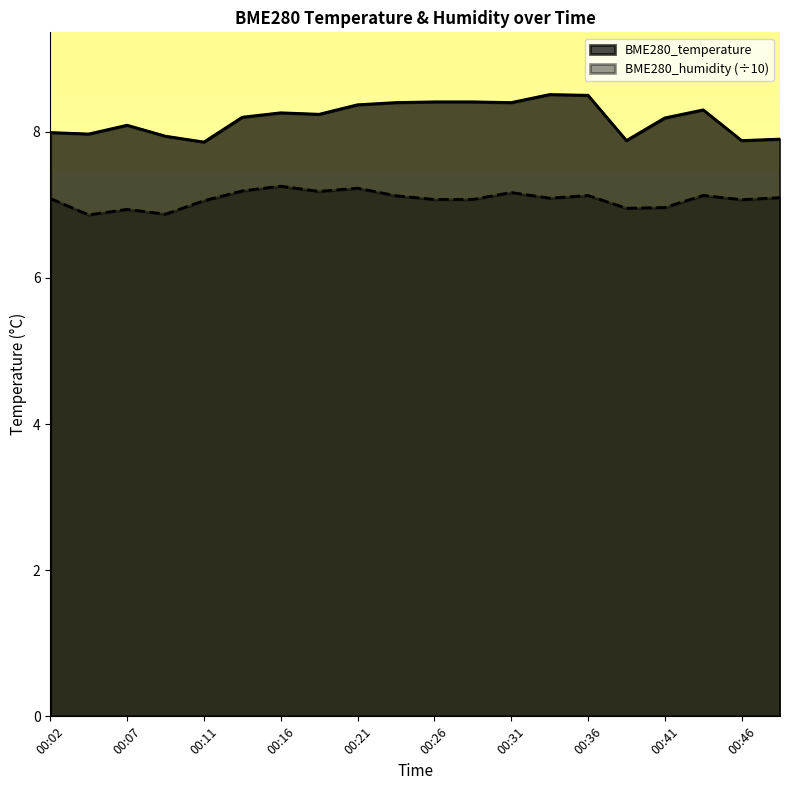

Is the value of BME280_humidity at 00:07 greater than the value of BME280_temperature at 00:31?

No